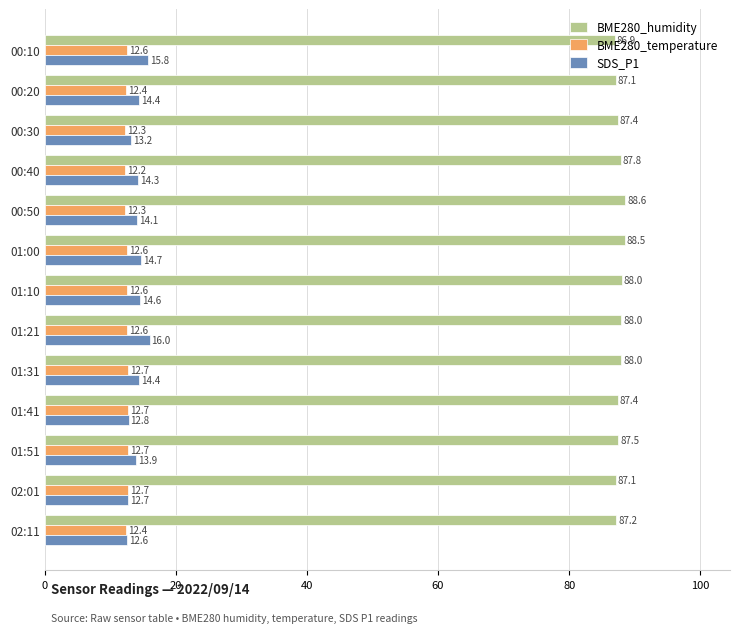

List the series in order of their peak value, highest first.

BME280_humidity, SDS_P1, BME280_temperature